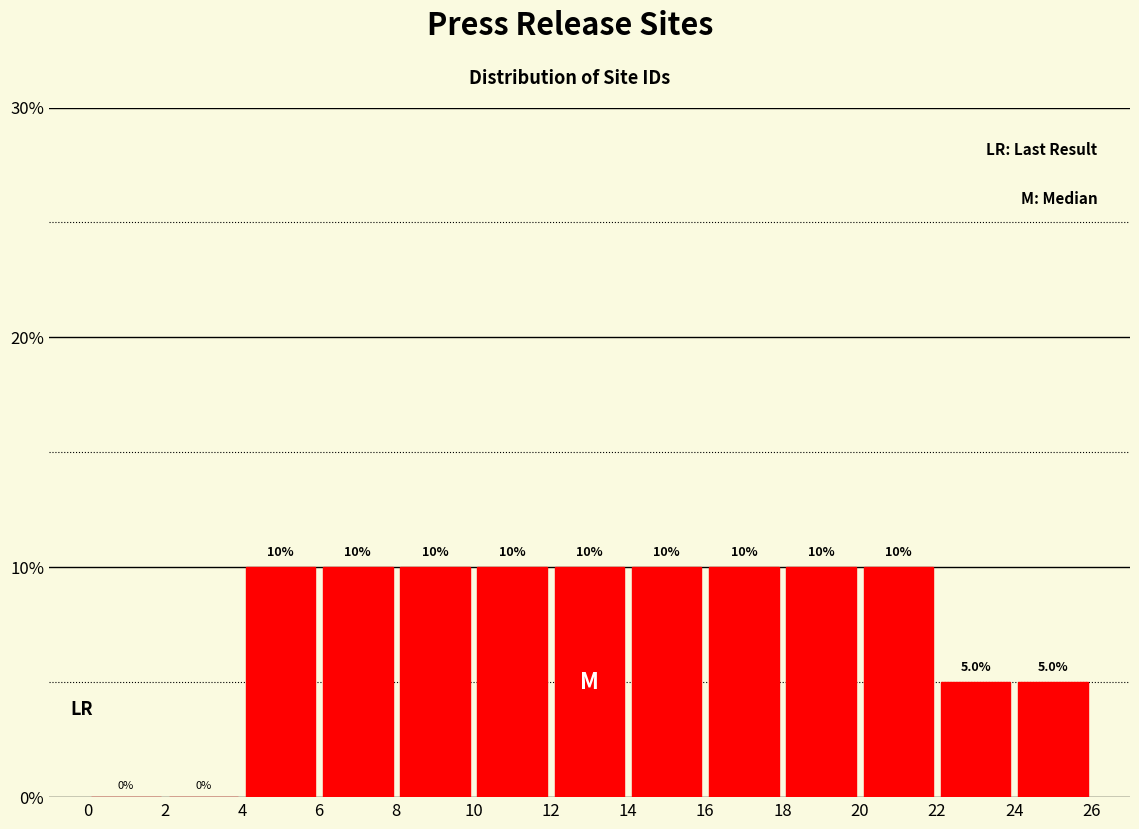

How tall is the bar that spans 6 to 8 on the x-axis?

10.0